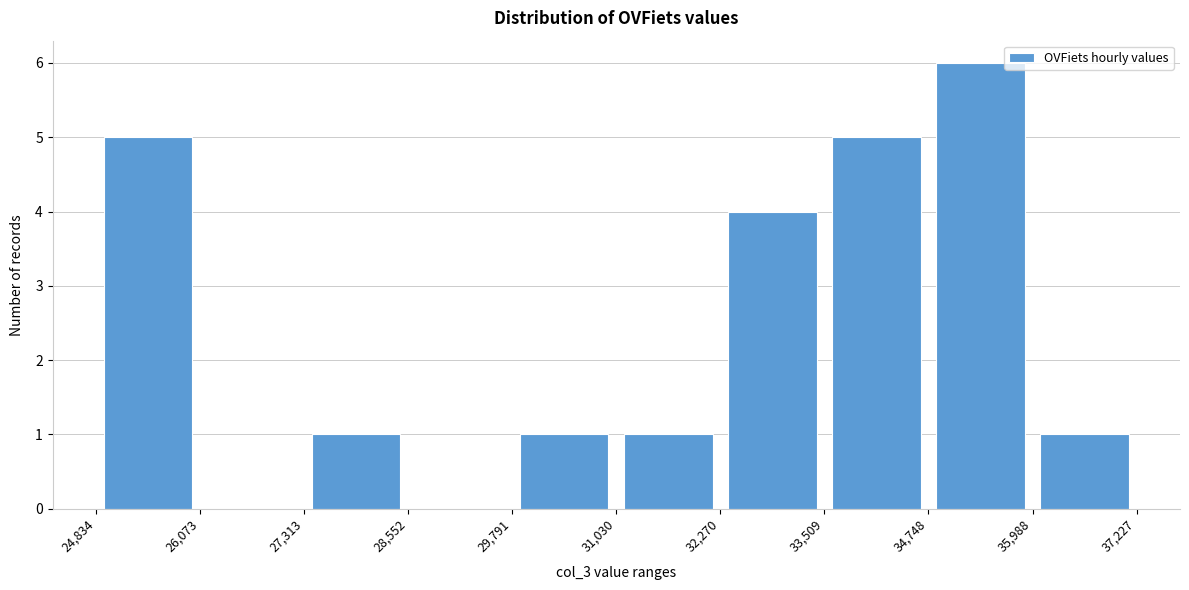

Reading left to right, list every bar in this chart as the range it spans on the x-axis followed by its height. The values are not printed on the chart, so give them approximately, as read against the axis.

24,834 to 26,073: 5
26,073 to 27,313: 0
27,313 to 28,552: 1
28,552 to 29,791: 0
29,791 to 31,030: 1
31,030 to 32,270: 1
32,270 to 33,509: 4
33,509 to 34,748: 5
34,748 to 35,988: 6
35,988 to 37,227: 1